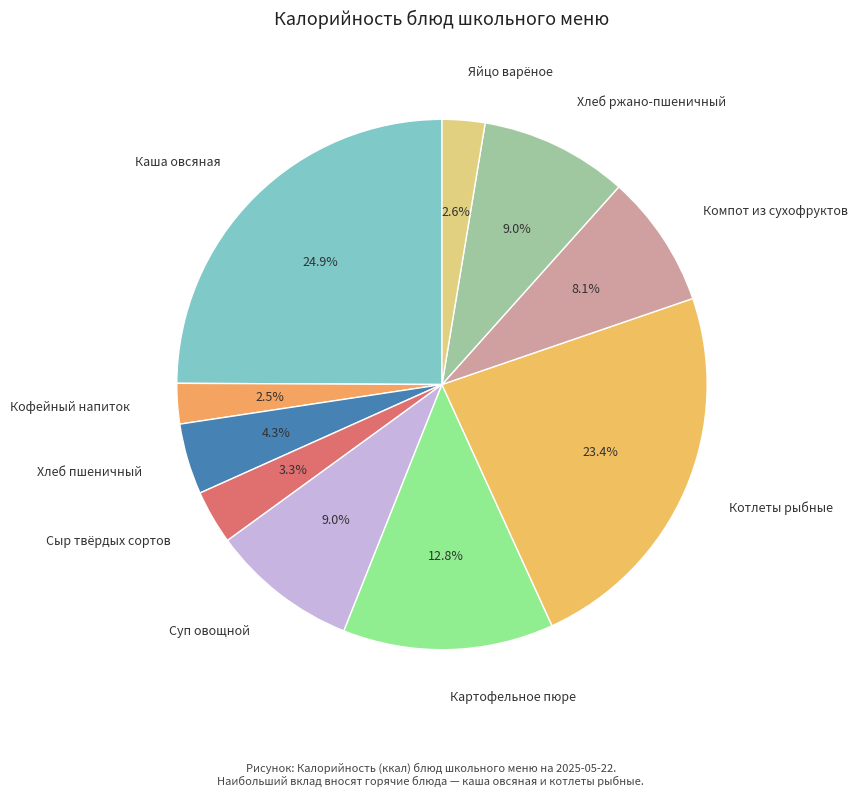

Is there a majority slice in this chart?

No